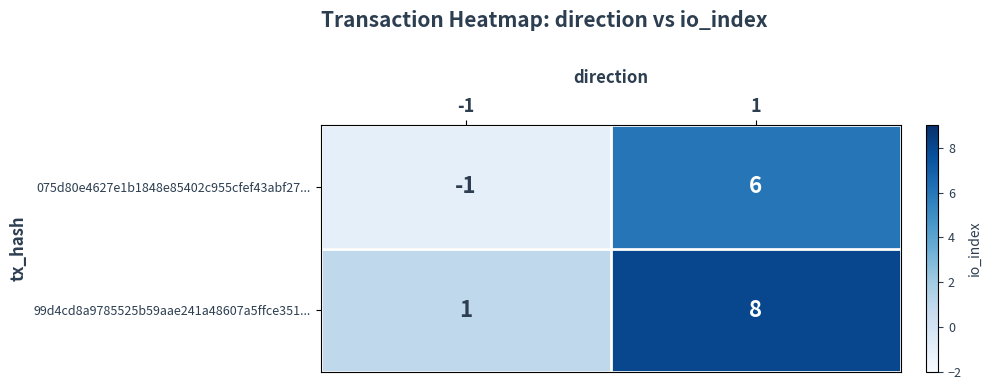

What is the sum of all 075d80e4627e1b1848e85402c955cfef43abf27... values?

5